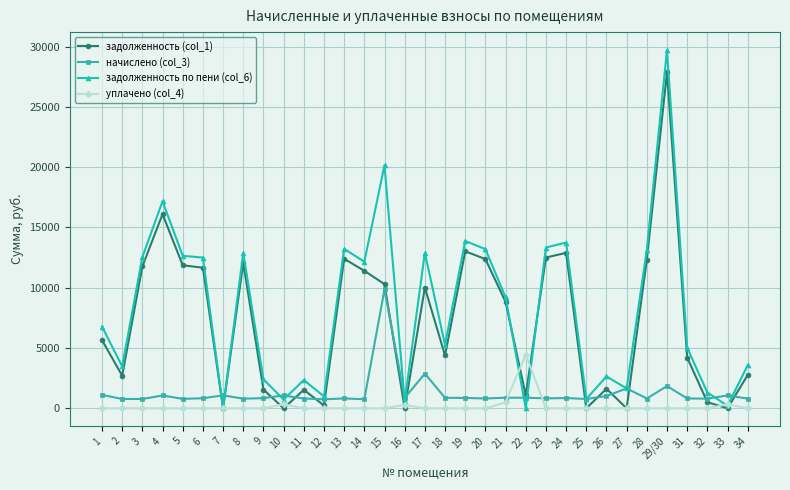

What is the greatest value displayed?

29708.4